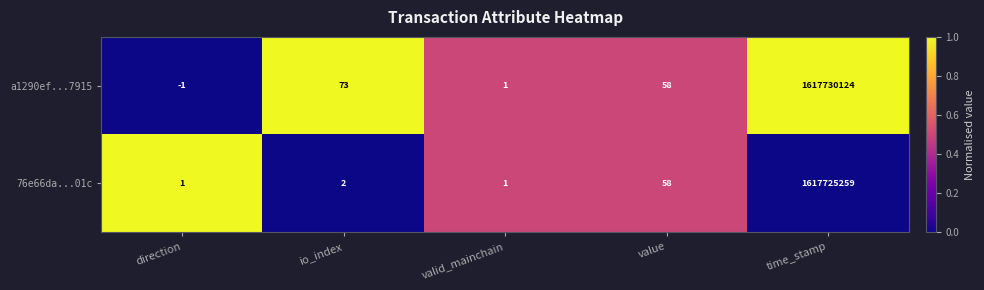

What is the highest value of the a1290ef...7915 series?

1617730124